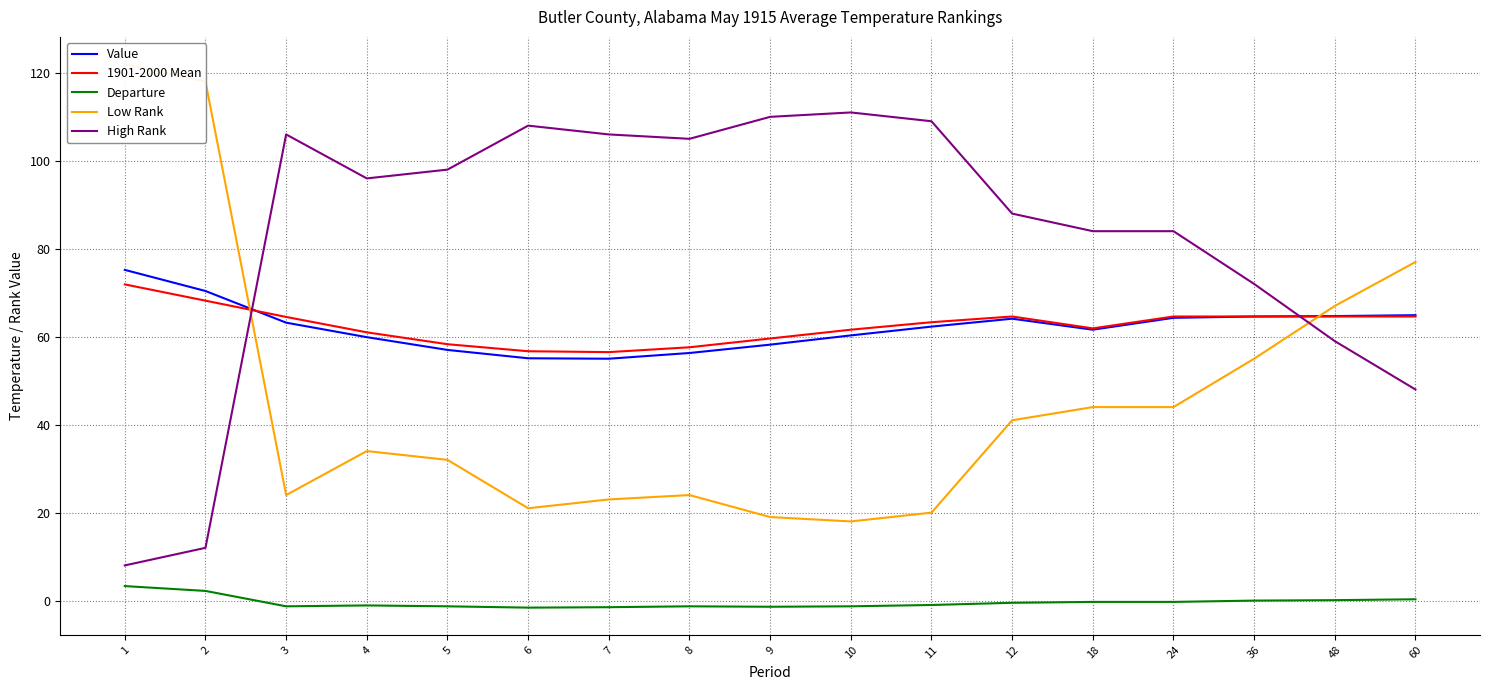

The High Rank series shows 106.0 at 7. True or false?

True